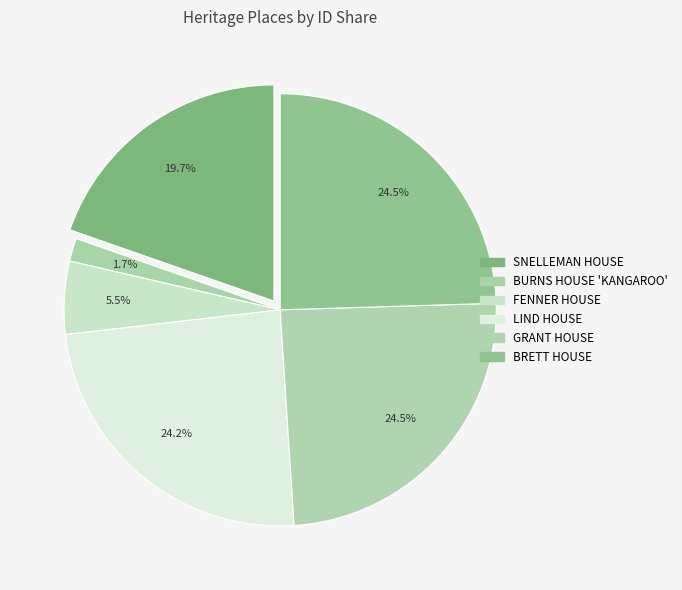

To the nearest percent, what is the combined percentage of BRETT HOUSE and SNELLEMAN HOUSE?

44%